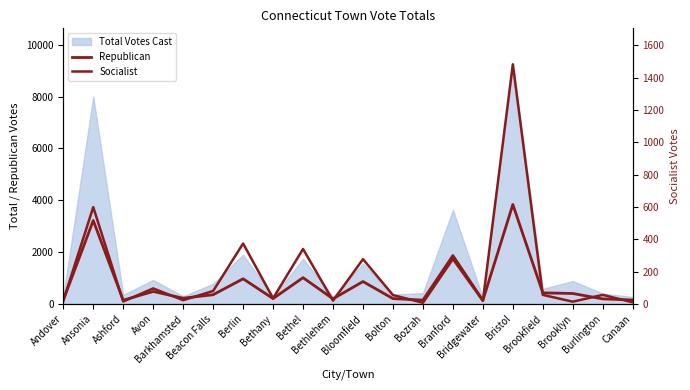

What is the sum of the Republican values at Bridgewater and Branford?

2004